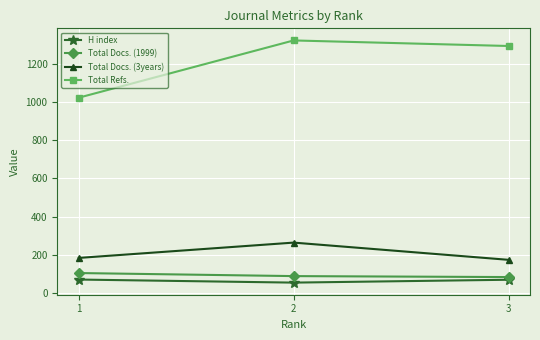

How many distinct data groups are displayed?

4